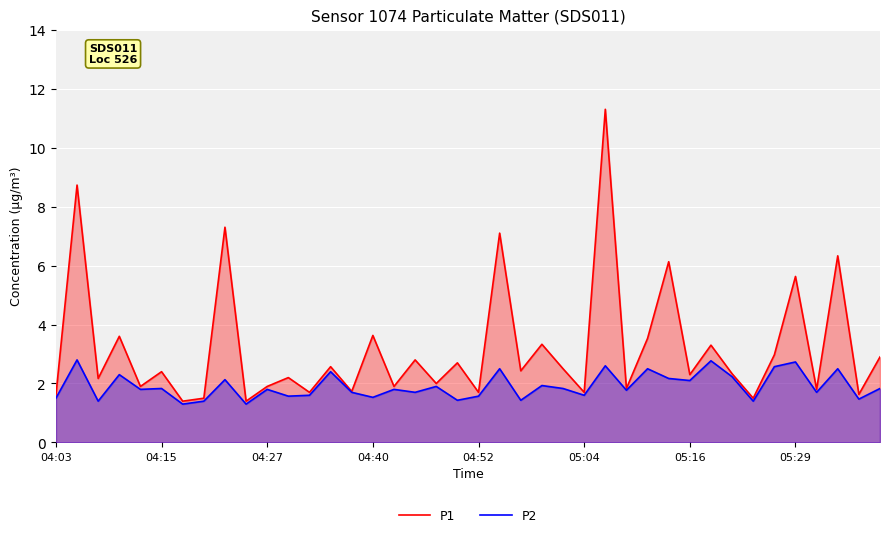

True or false: P1 has more than 1 points higher than both neighbors.

True